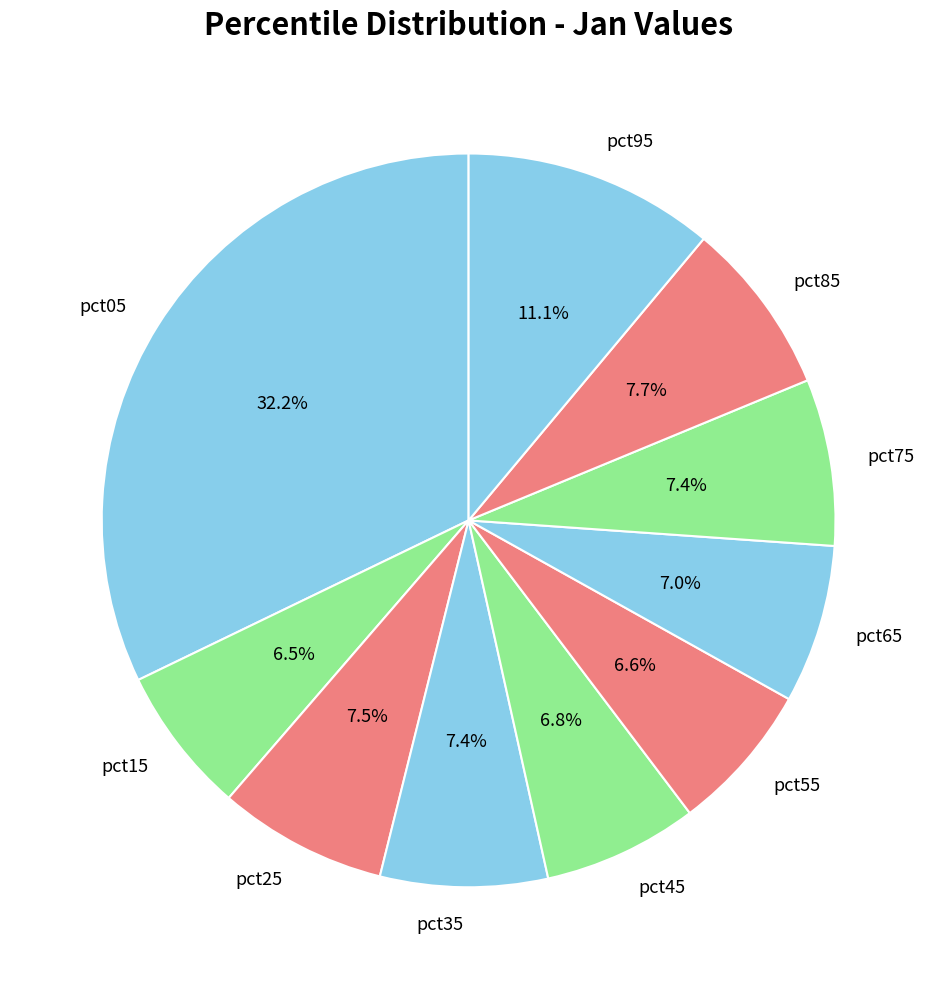

To the nearest percent, what percentage of the pie is pct95?

11%